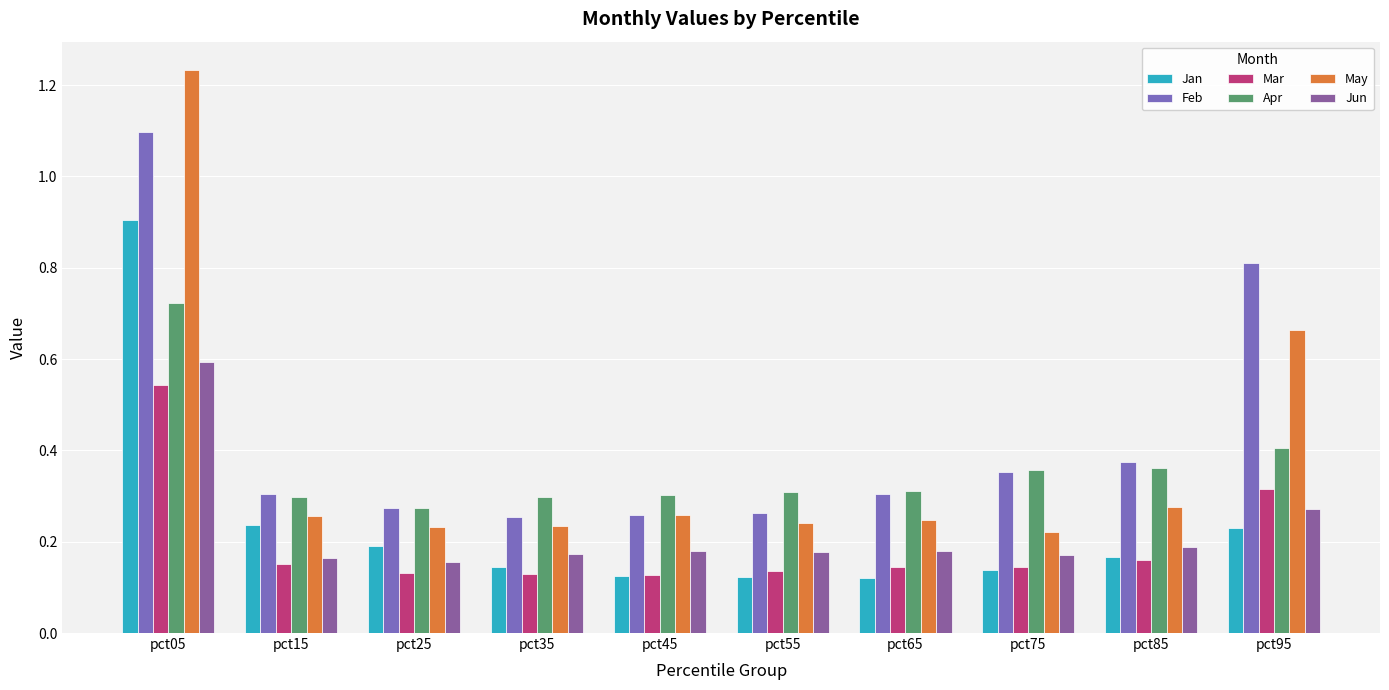

How many groups of bars are there?

10